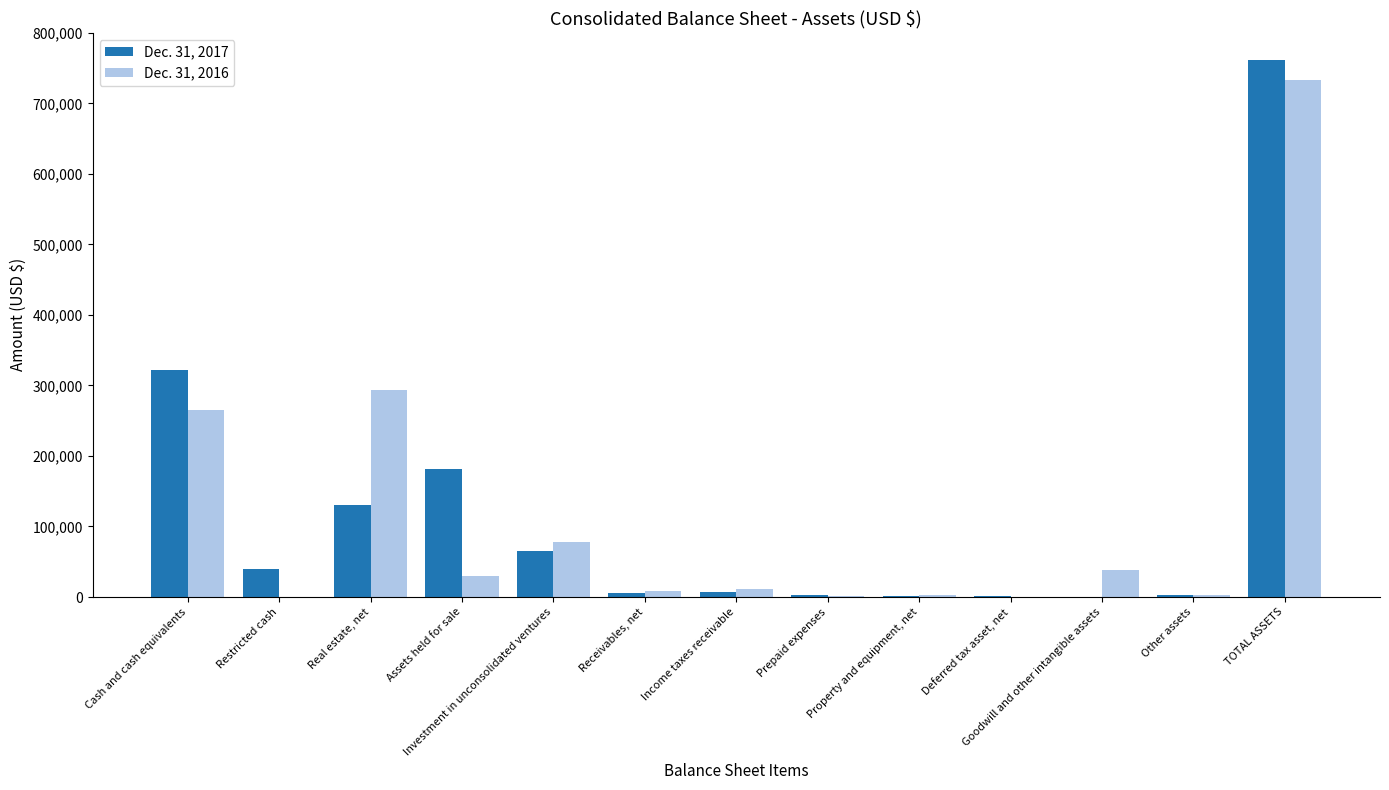

What is the maximum value shown in the chart?

761912